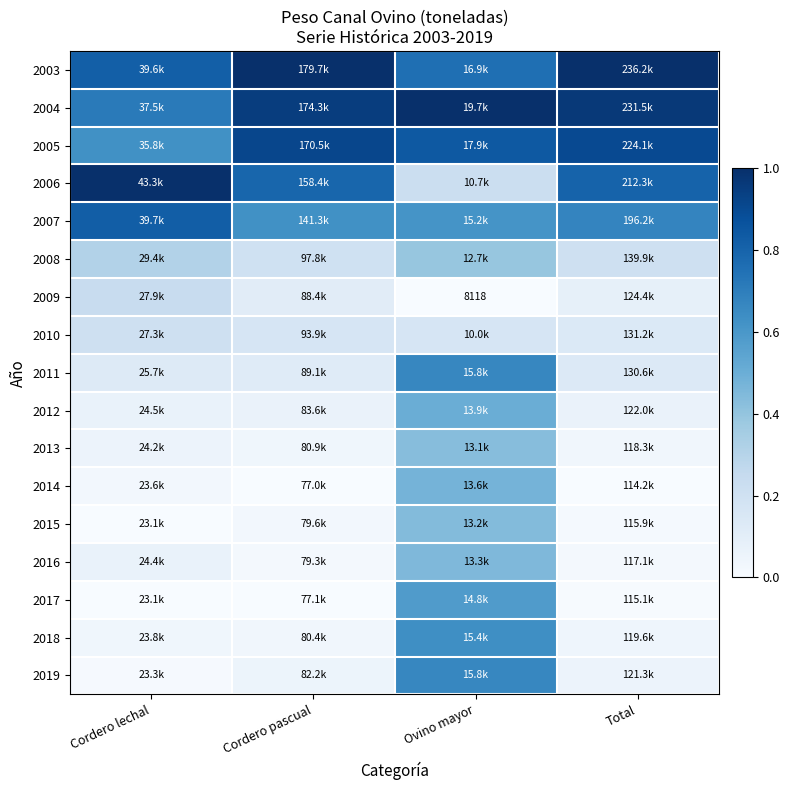

Which has a higher value, Cordero pascual or Ovino mayor?

Cordero pascual